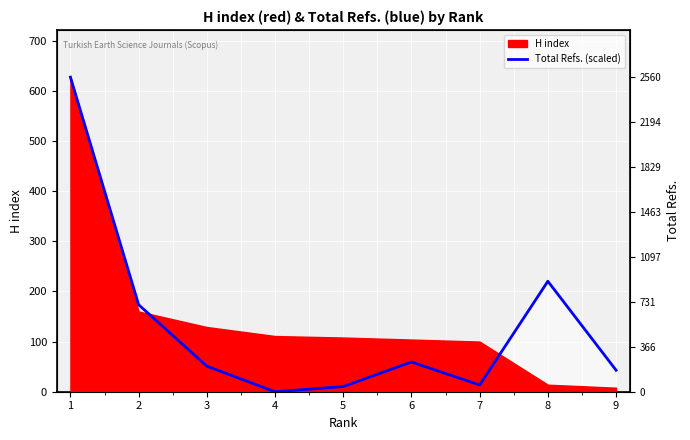

Rank the categories by value from lowest to highest.

4, 5, 7, 9, 3, 6, 2, 8, 1